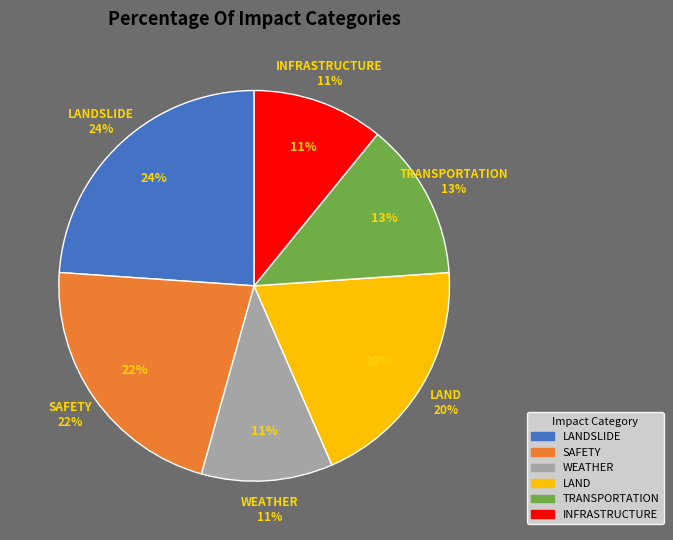

The LANDSLIDE slice represents 42% of the pie. True or false?

False